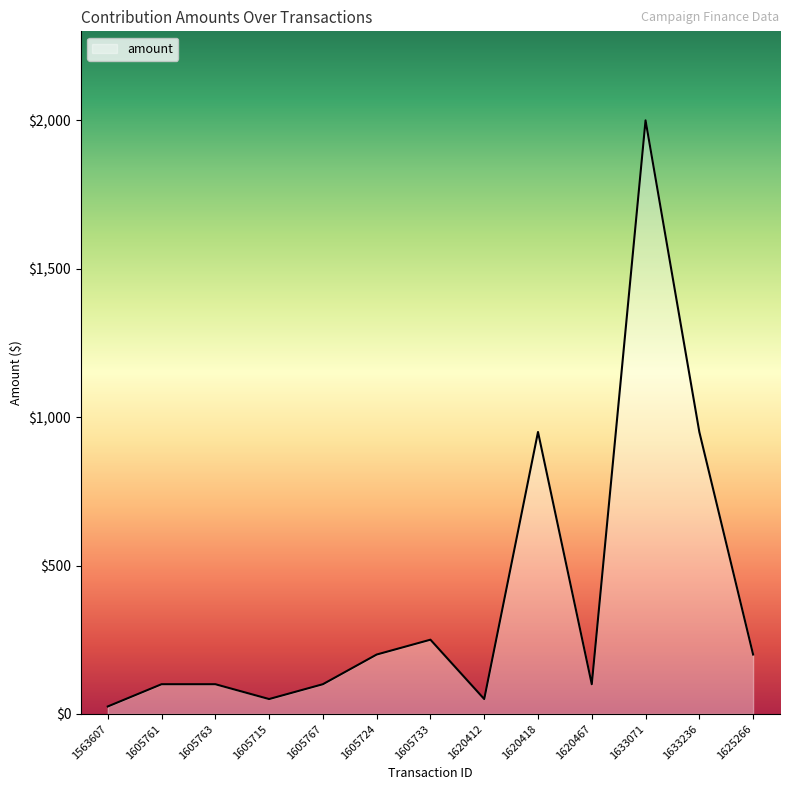

What is the change in value from 1605724 to 1620467?

-100